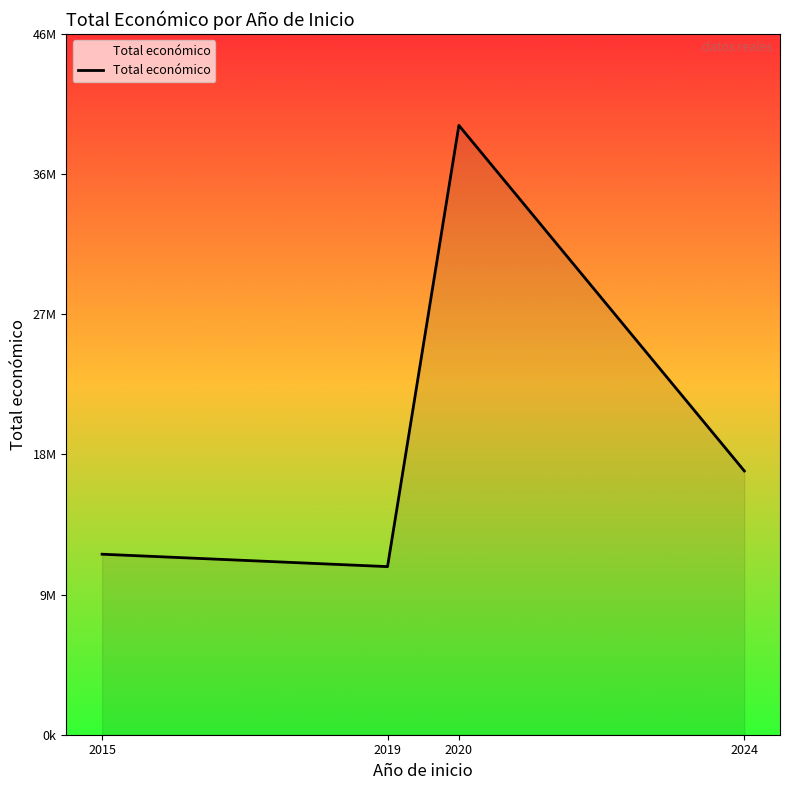

True or false: the data shows 66586023 at 2020.

False